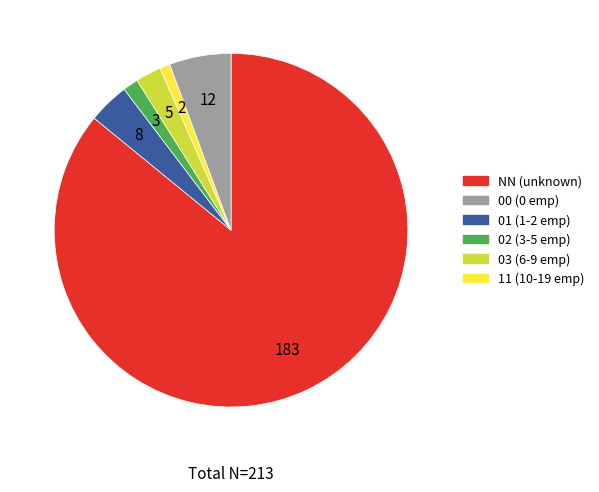

Is there any slice that represents more than half of the pie?

Yes